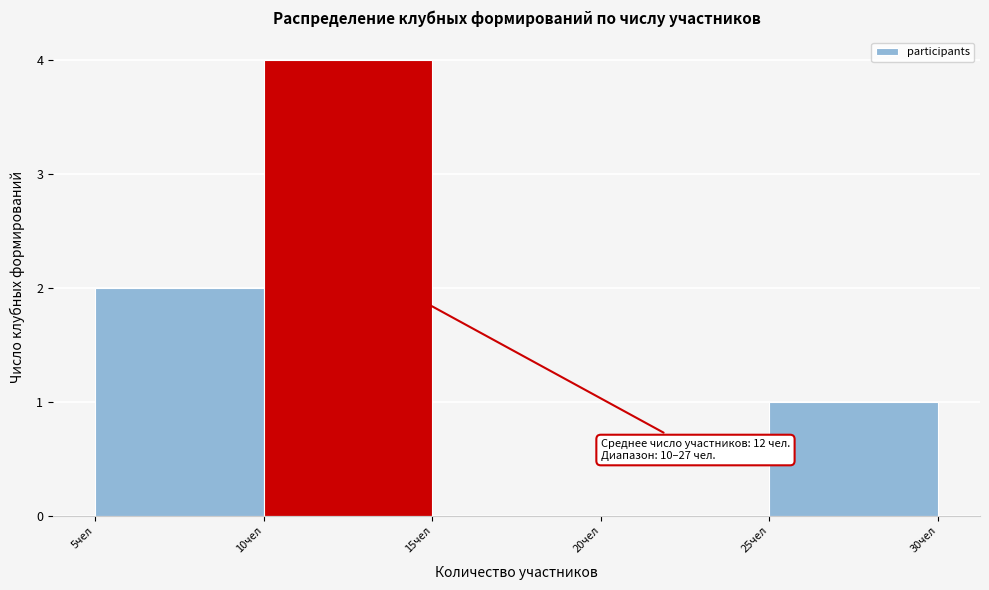

Which range on the x-axis has the tallest bar?

10 to 15